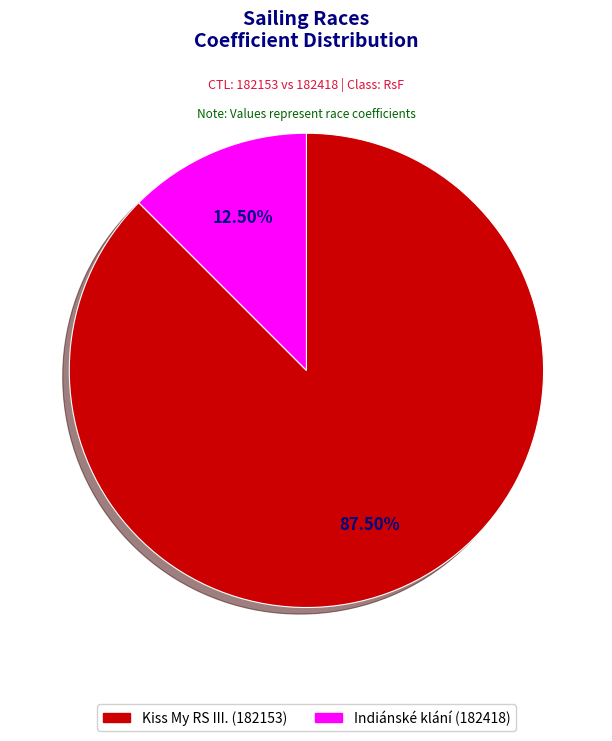

To the nearest percent, what is the combined percentage of Kiss My RS III. (182153) and Indiánské klání (182418)?

100%